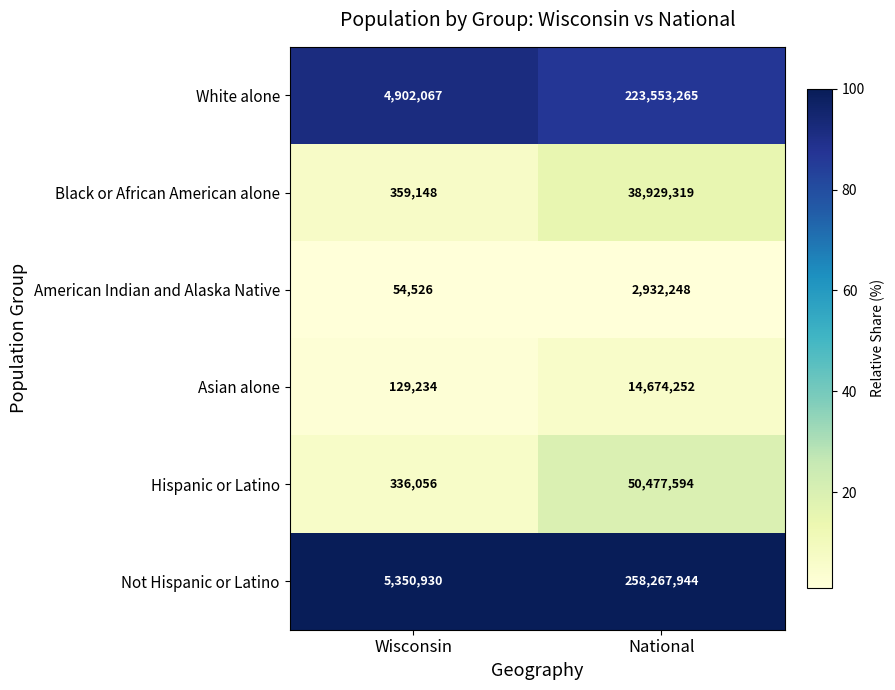

Is the value of American Indian and Alaska Native at Wisconsin greater than the value of White alone at Wisconsin?

No